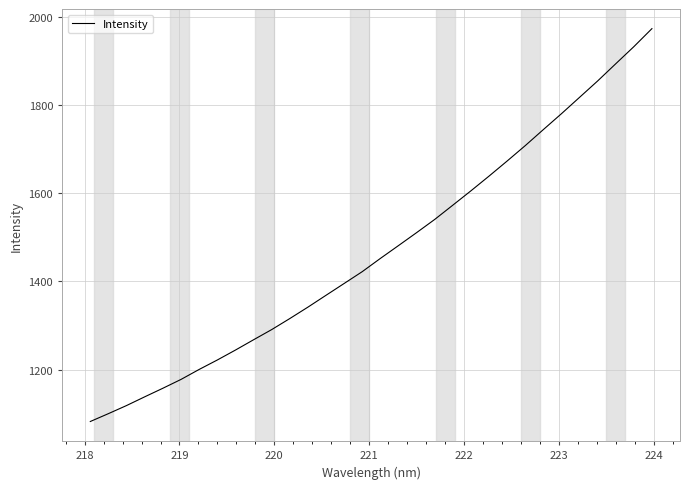

What is the difference between the maximum and minimum values?

891.1